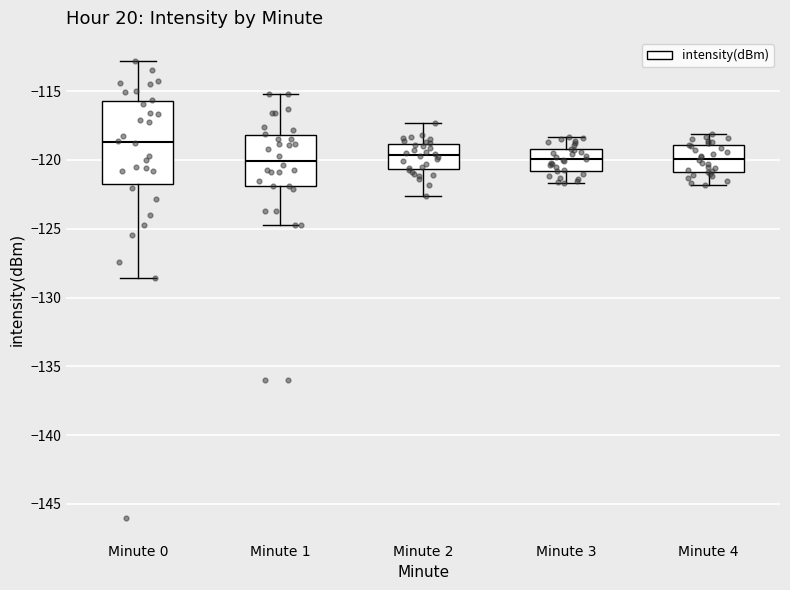

Reading left to right, read every box against the y-axis: the position of its median line, the range the box covers, and the ends of its whiskers. The values are not printed on the chart, so give them approximately, as read against the axis.

Minute 0: median -118.5, box -121.5 to -115.5, whiskers -128.5 to -113.0
Minute 1: median -120.0, box -122.0 to -118.0, whiskers -124.5 to -115.0
Minute 2: median -119.5, box -120.5 to -119.0, whiskers -122.5 to -117.5
Minute 3: median -120.0, box -121.0 to -119.0, whiskers -121.5 to -118.5
Minute 4: median -120.0, box -121.0 to -119.0, whiskers -122.0 to -118.0